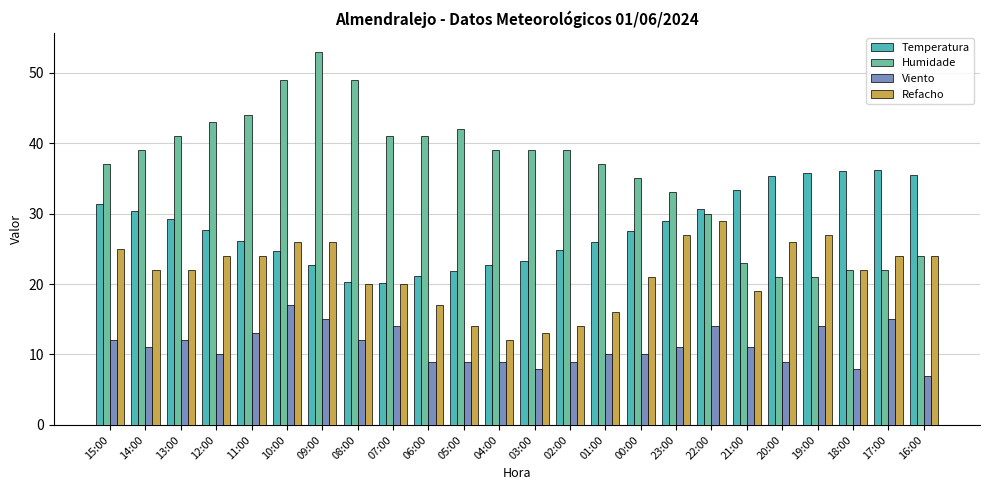

What is the lowest value of the Viento series?

7.0